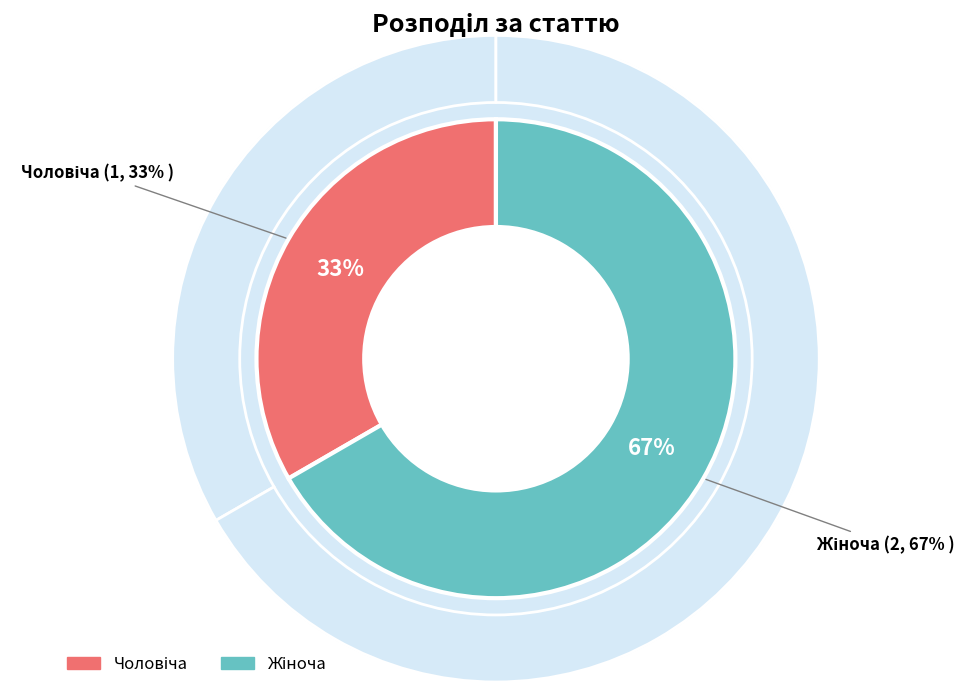

To the nearest percent, what is the difference between the largest and smallest slice percentages?

33%